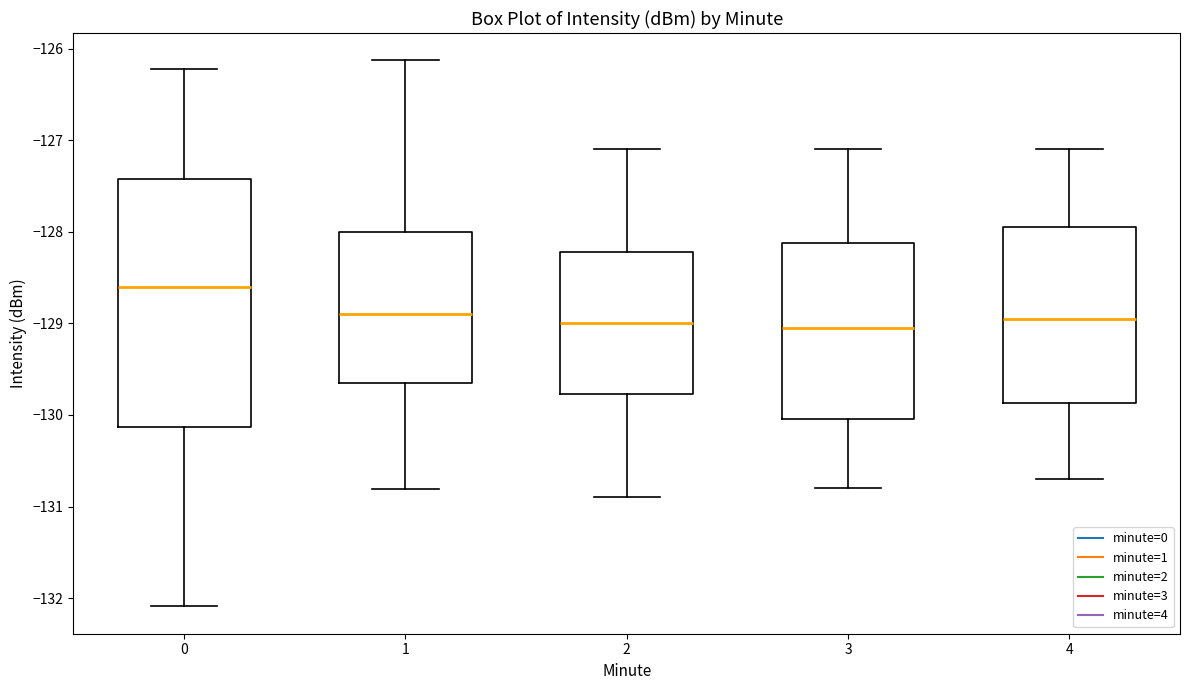

Reading left to right, read every box against the y-axis: the position of its median line, the range the box covers, and the ends of its whiskers. The values are not printed on the chart, so give them approximately, as read against the axis.

0: median -128.6, box -130.1 to -127.4, whiskers -132.1 to -126.2
1: median -128.9, box -129.6 to -128.0, whiskers -130.8 to -126.1
2: median -129.0, box -129.8 to -128.2, whiskers -130.9 to -127.1
3: median -129.0, box -130.0 to -128.1, whiskers -130.8 to -127.1
4: median -128.9, box -129.9 to -127.9, whiskers -130.7 to -127.1